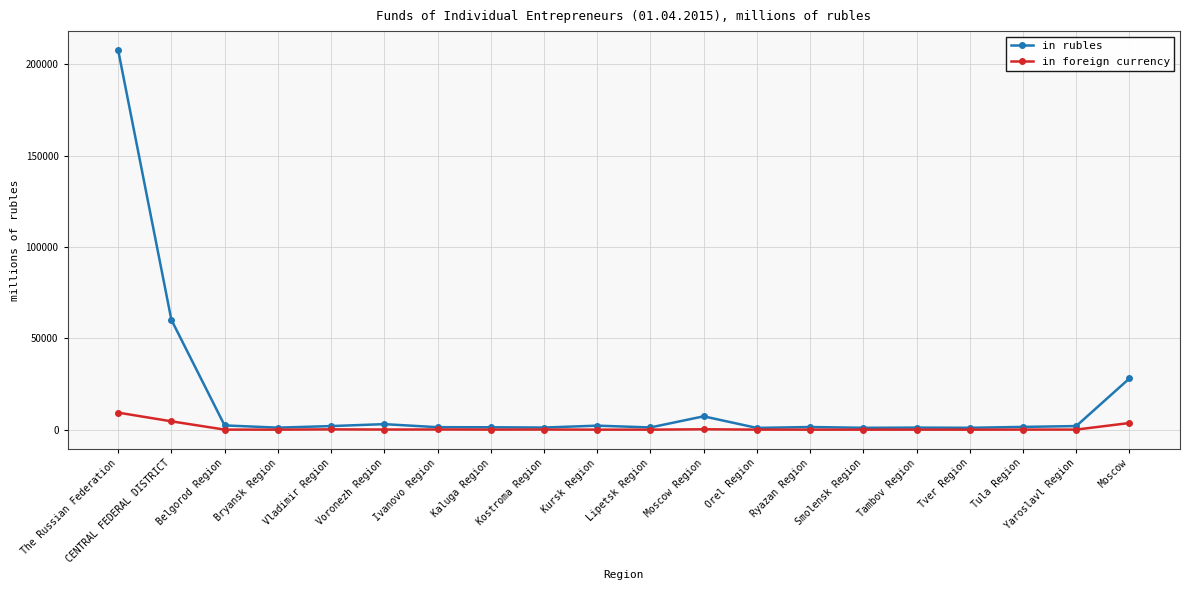

True or false: in foreign currency has more than 2 points higher than both neighbors.

True